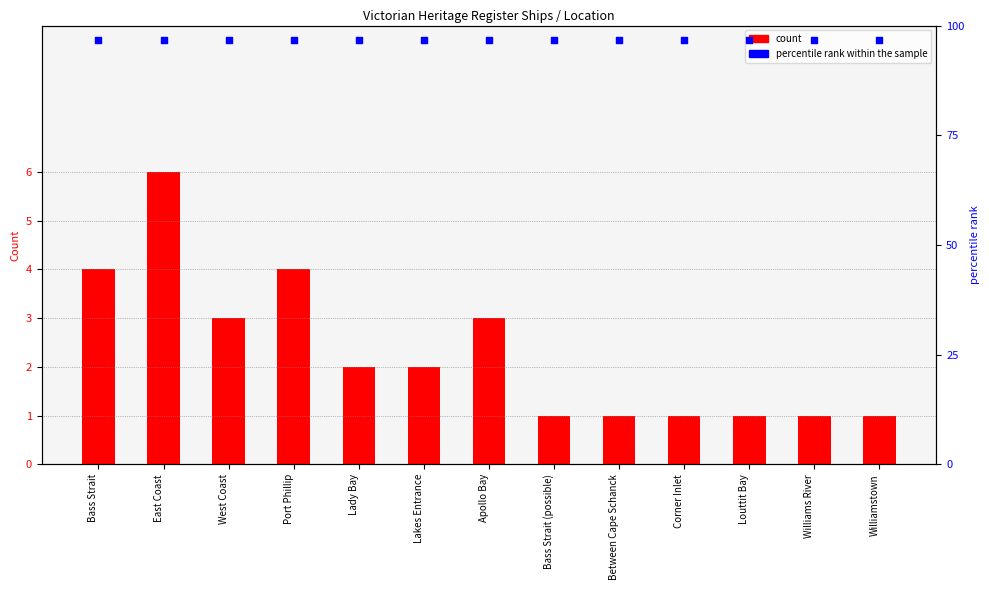

At which category is the sum across all series the highest?

East Coast